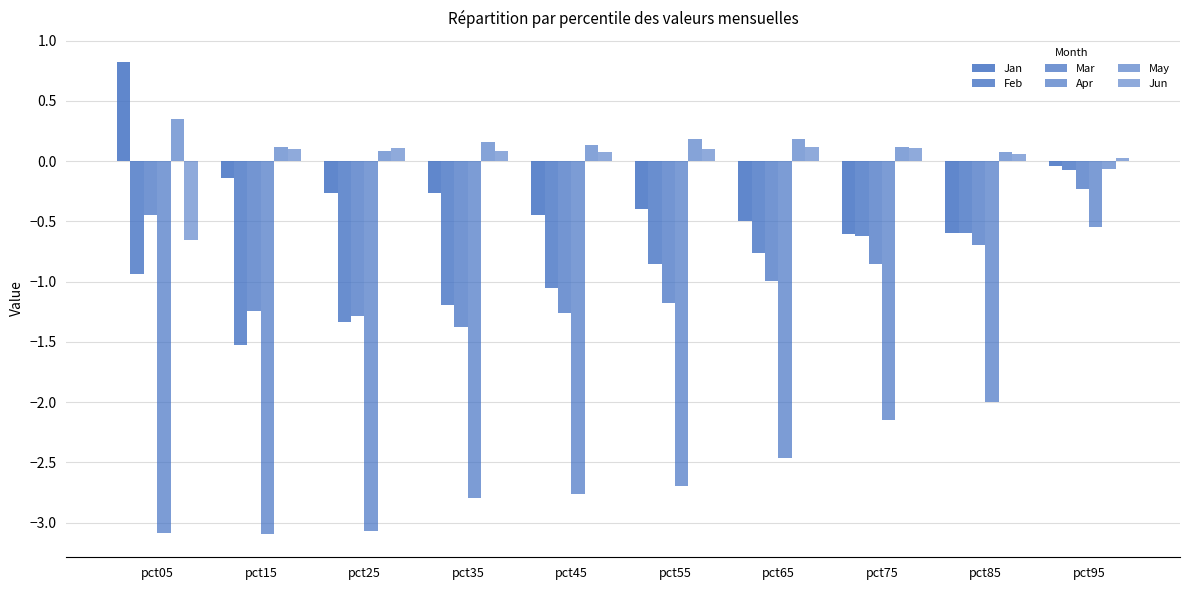

Count the number of categories in the chart.

10